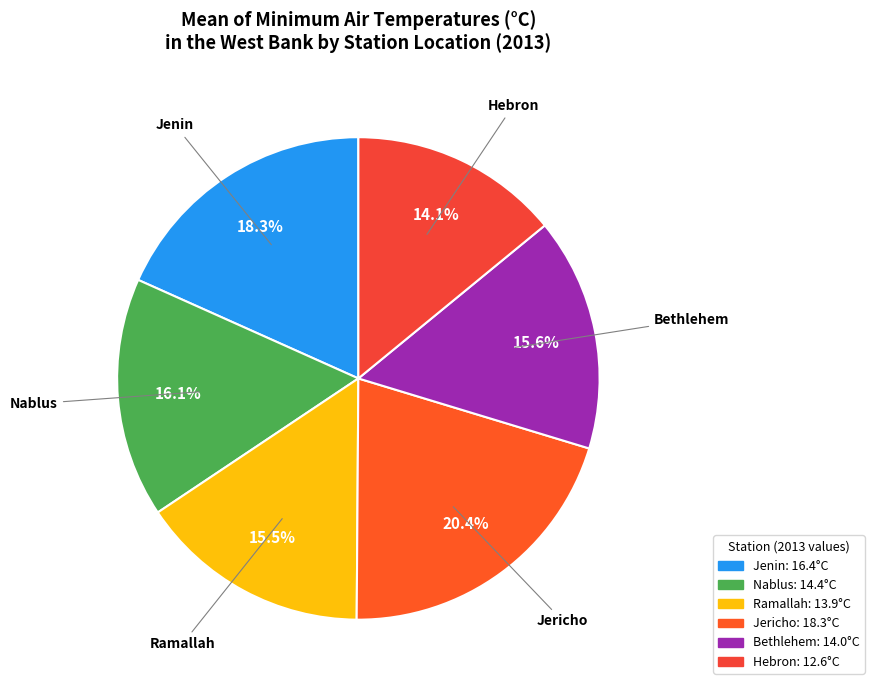

How many slices are in this pie chart?

6